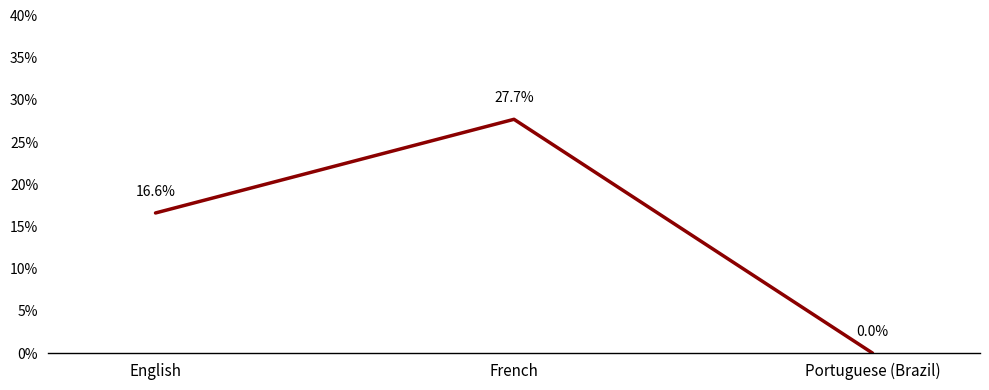

Count the number of categories in the chart.

3